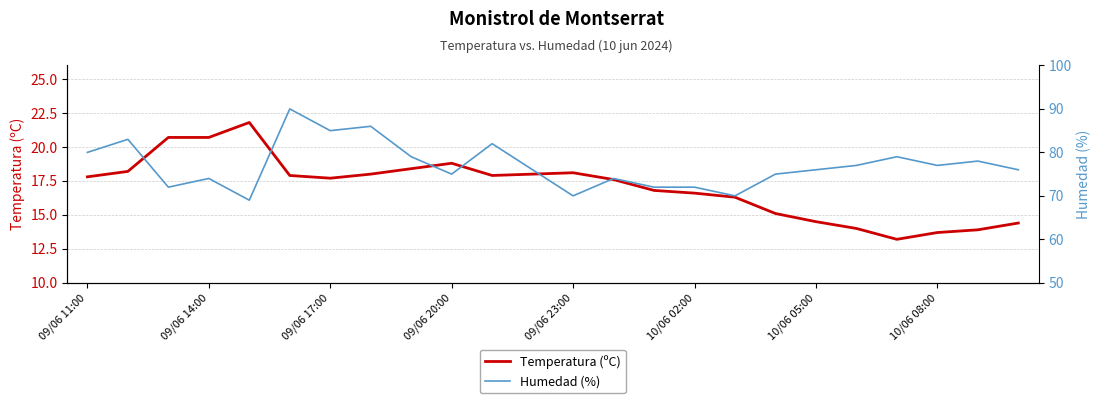

True or false: Temperatura (ºC) has a value of 27.9 at 09/06 17:00.

False